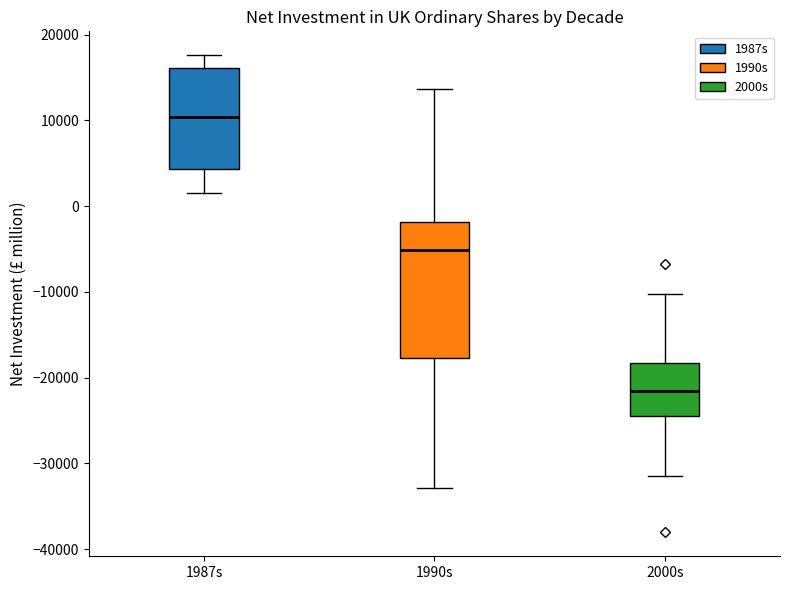

Reading left to right, transcribe this box plot: for each box, give where its median line is, the range the box spans, and where its two whiskers end, as read against the y-axis. The values are not printed on the chart, so give them approximately, as read against the axis.

1987s: median 10000, box 4000 to 16000, whiskers 1000 to 18000
1990s: median -5000, box -18000 to -2000, whiskers -33000 to 14000
2000s: median -22000, box -24000 to -18000, whiskers -32000 to -10000